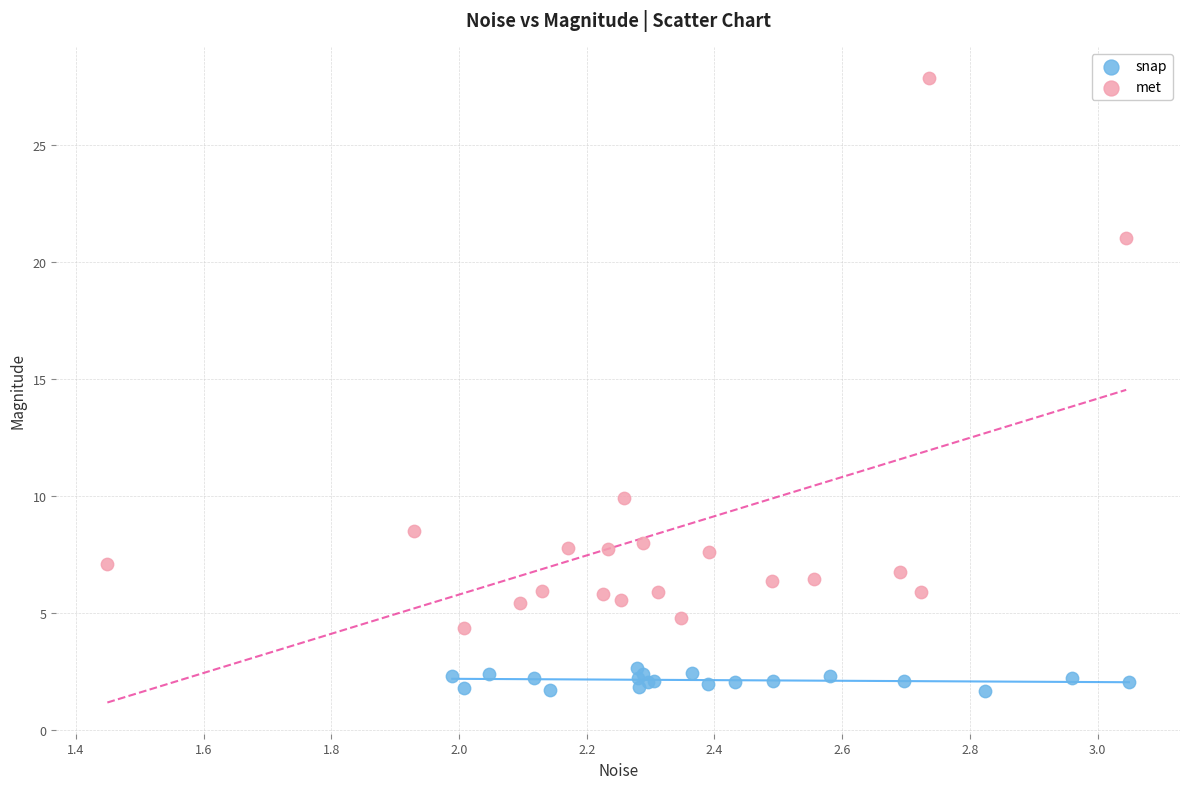

Which series reaches the minimum Y coordinate?

snap